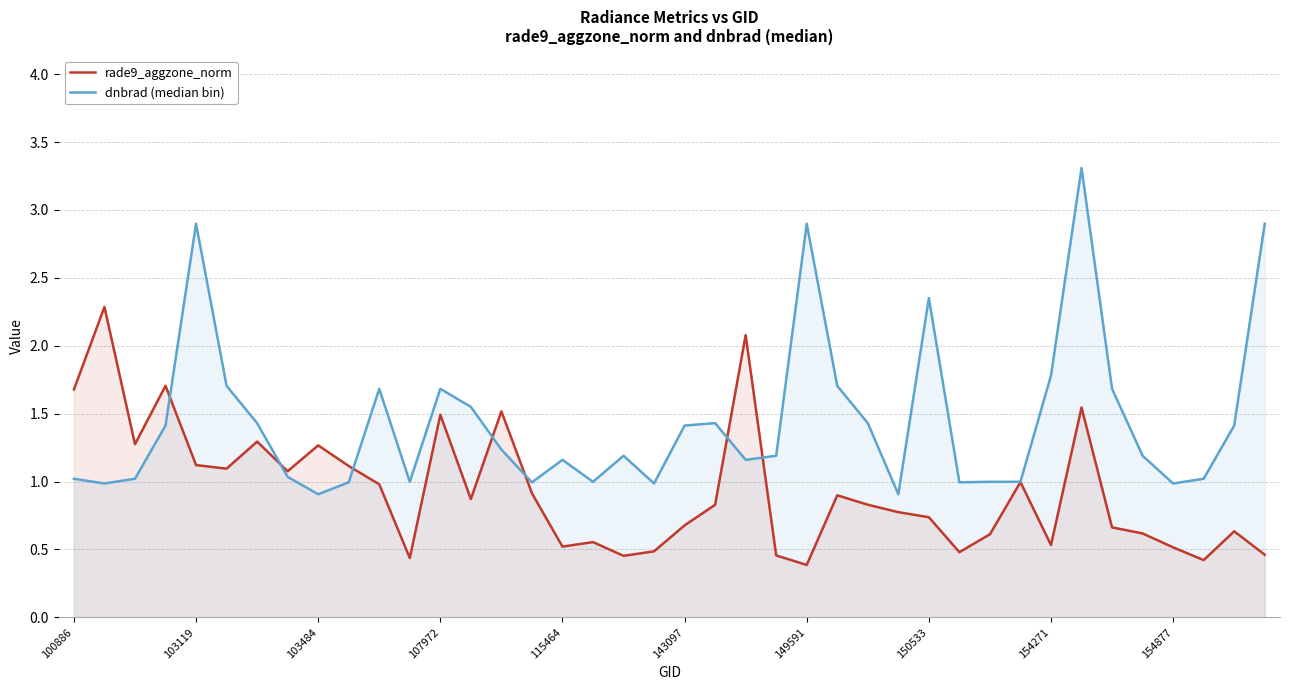

What is the highest value of the dnbrad (median bin) series?

3.3